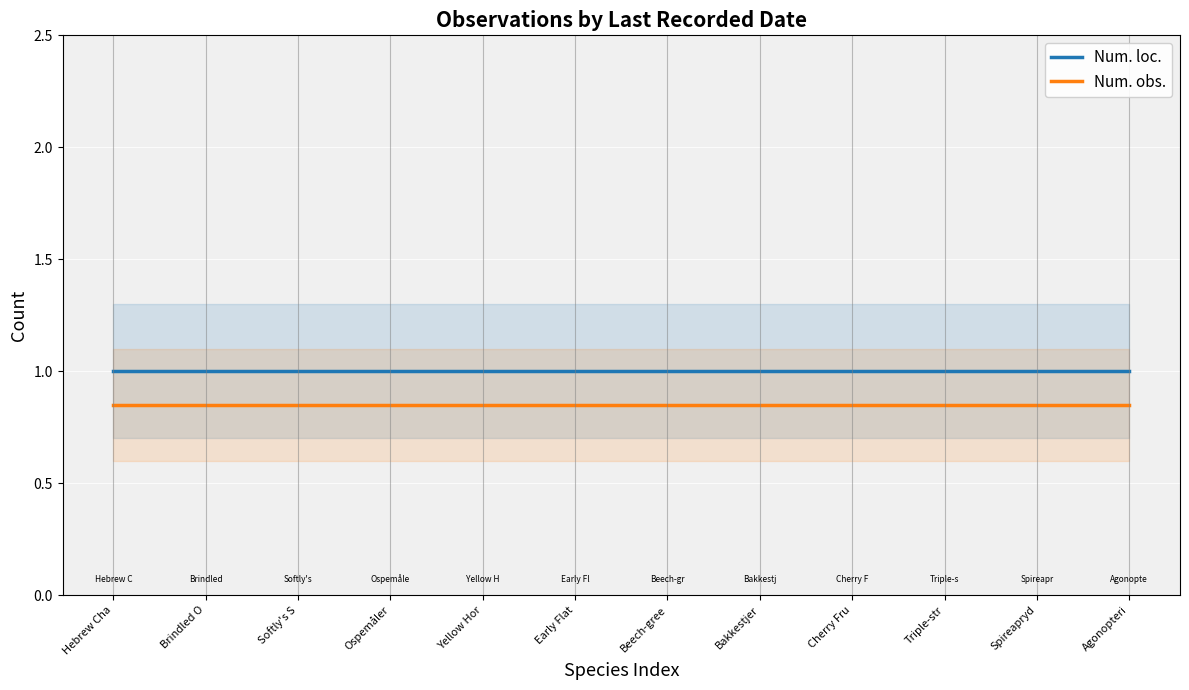

How many categories are shown in the chart?

12